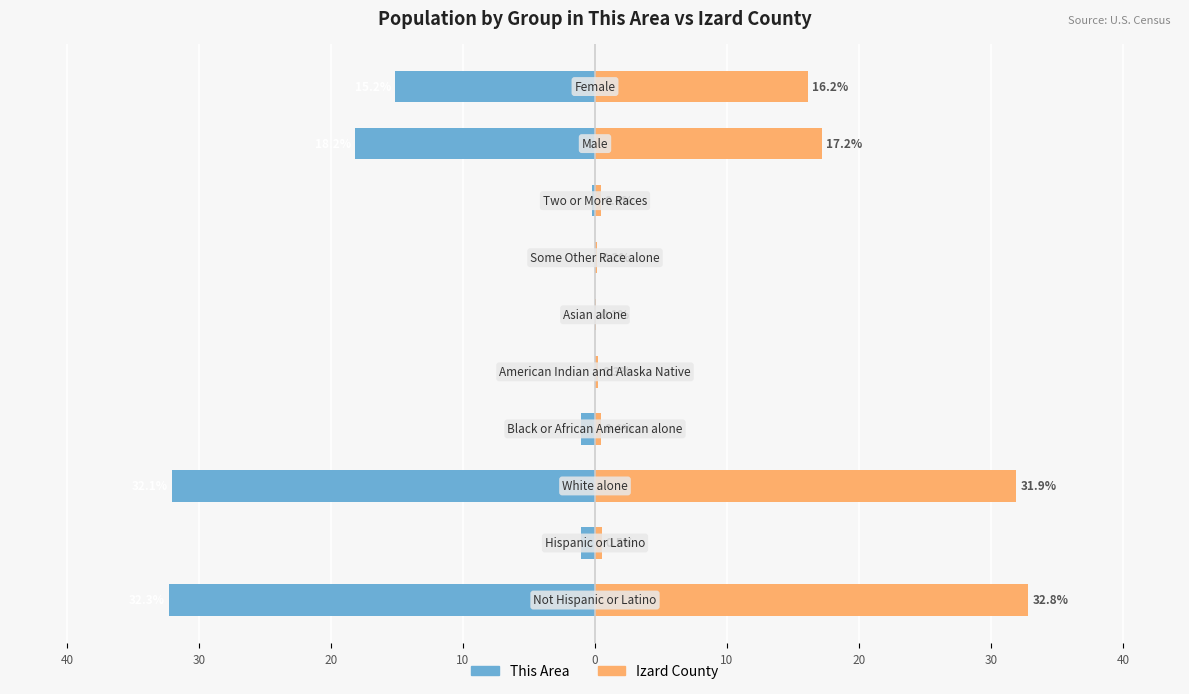

Reading left to right, what are all the values shown in this chart?

This Area: 50=-32.3	40=-1.1	30=-32.1	20=-1.1	10=0.0	0=0.0	10=0.0	20=-0.2	30=-18.2	40=-15.2
Izard County: 50=32.8	40=0.5	30=31.9	20=0.4	10=0.3	0=0.1	10=0.2	20=0.4	30=17.2	40=16.2